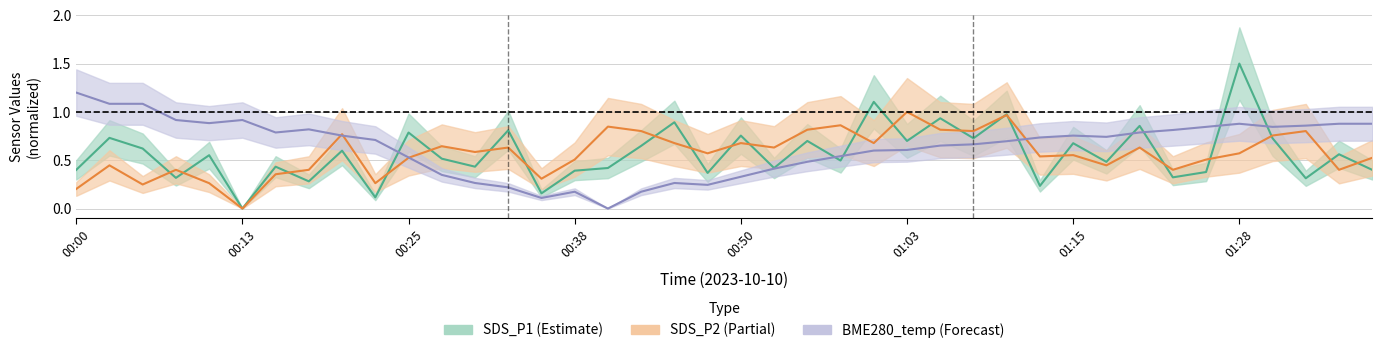

At which label does SDS_P1 reach its peak?

01:28